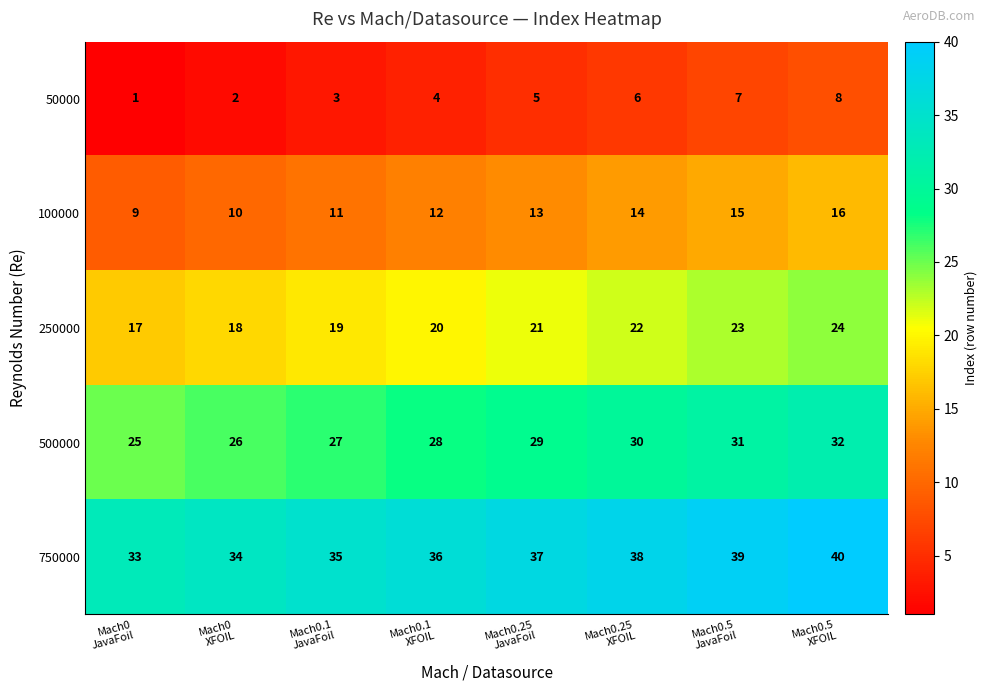

Rank the series by their maximum value, from highest to lowest.

750000, 500000, 250000, 100000, 50000